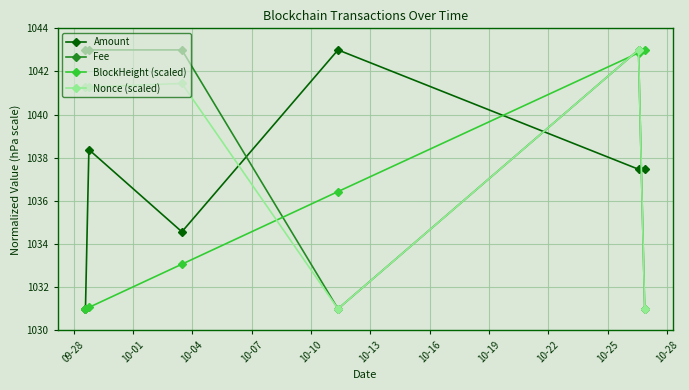

True or false: Fee has more than 0 interior local peaks.

True